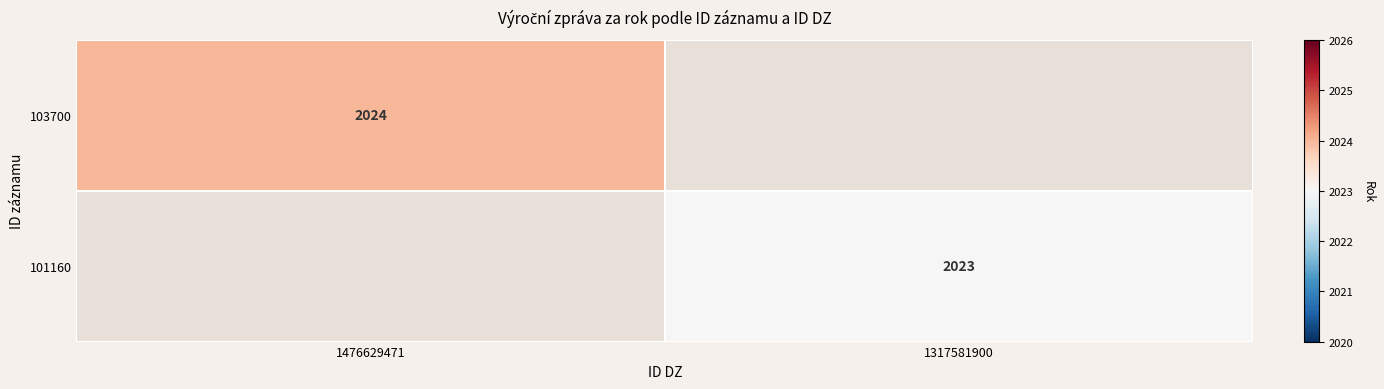

Where is 103700 nearest to the value 2024?

1476629471